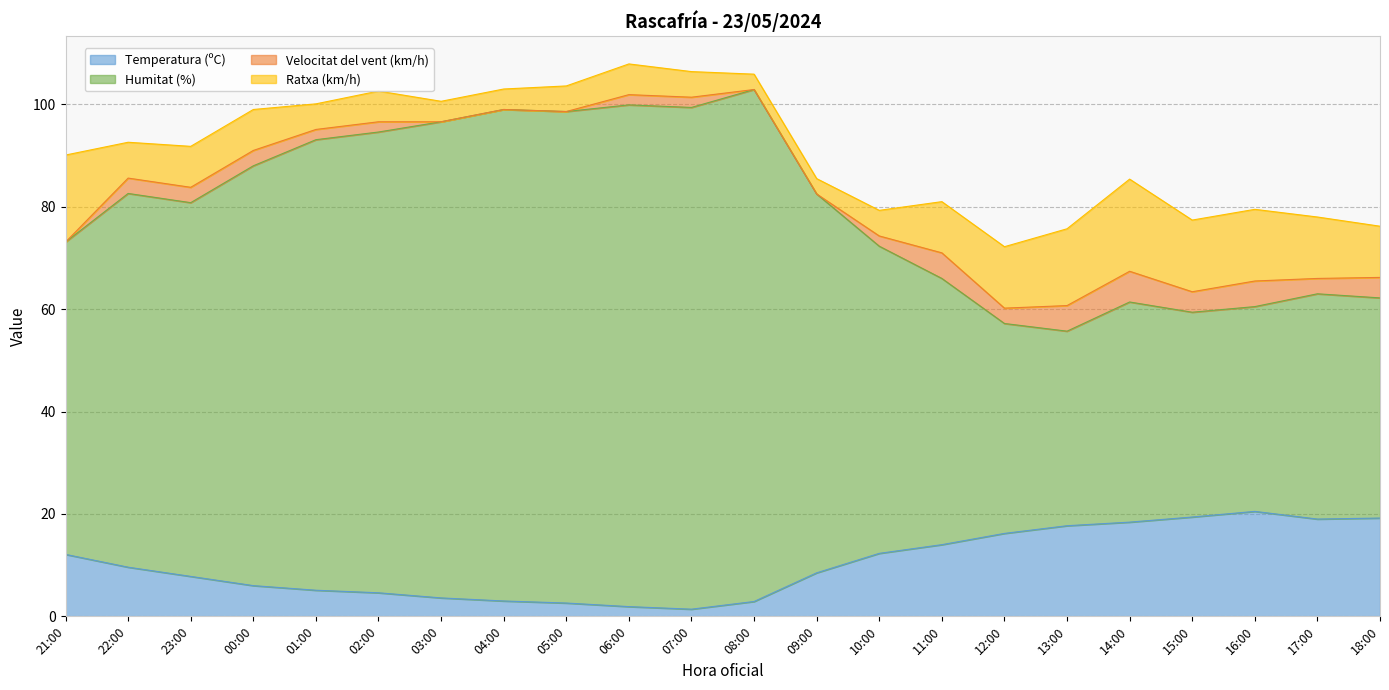

The Temperatura (ºC) series shows 9.6 at 22:00. True or false?

True